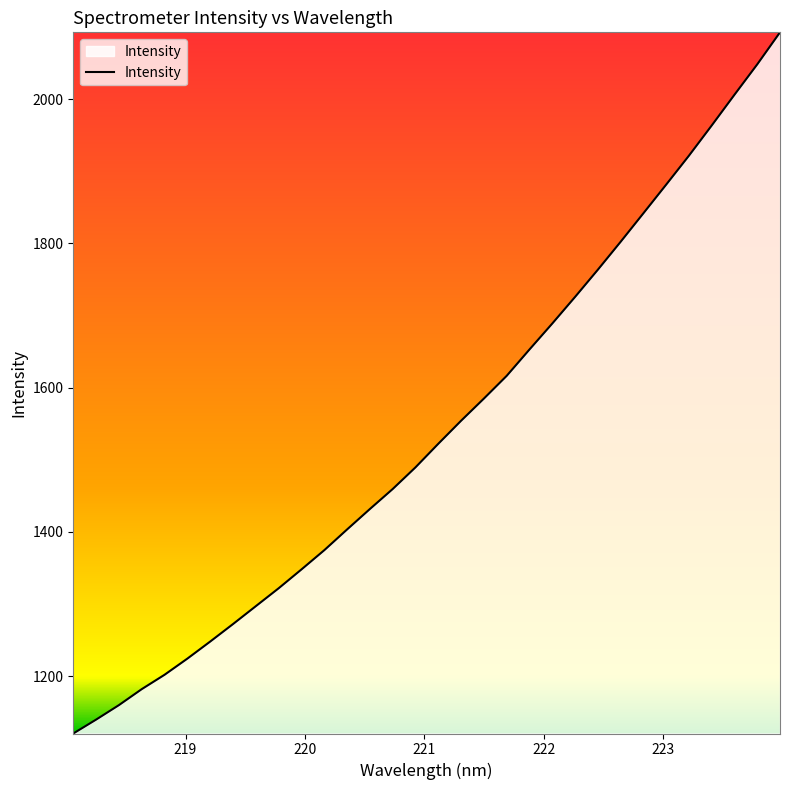

What is the maximum value shown in the chart?

2092.4